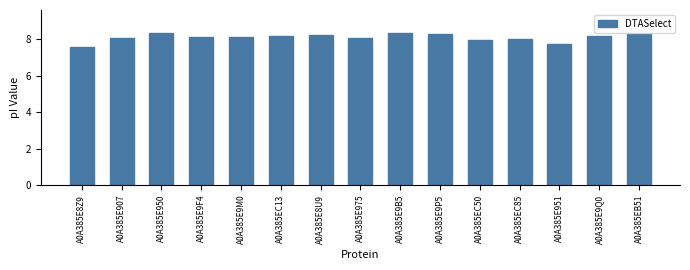

How many categories are shown in the chart?

15